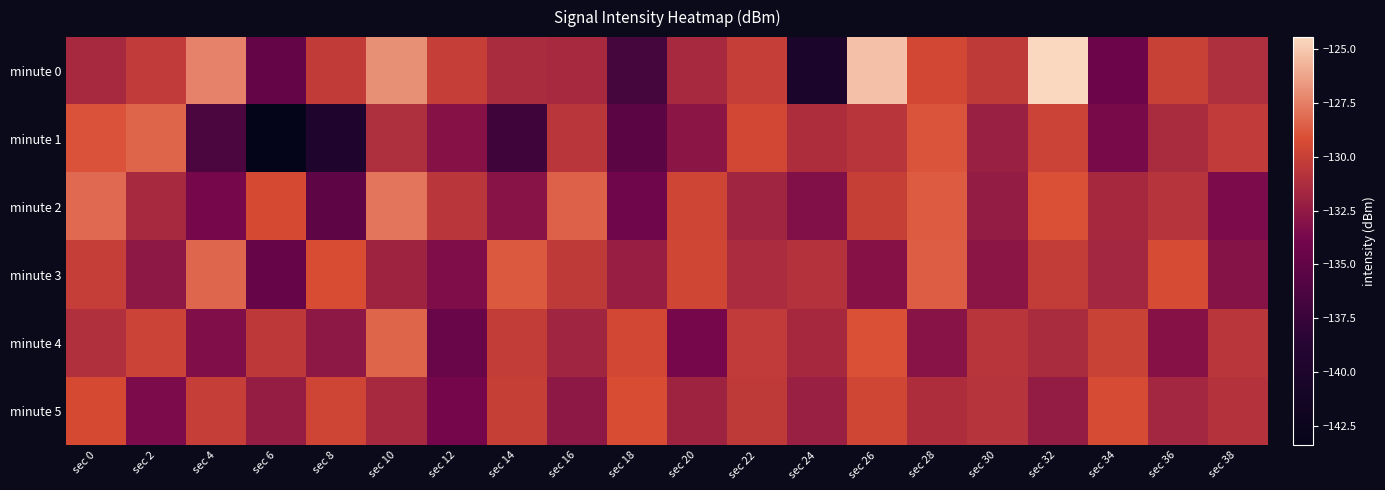

What is the spread (max minus min) of values at sec 8?

10.5